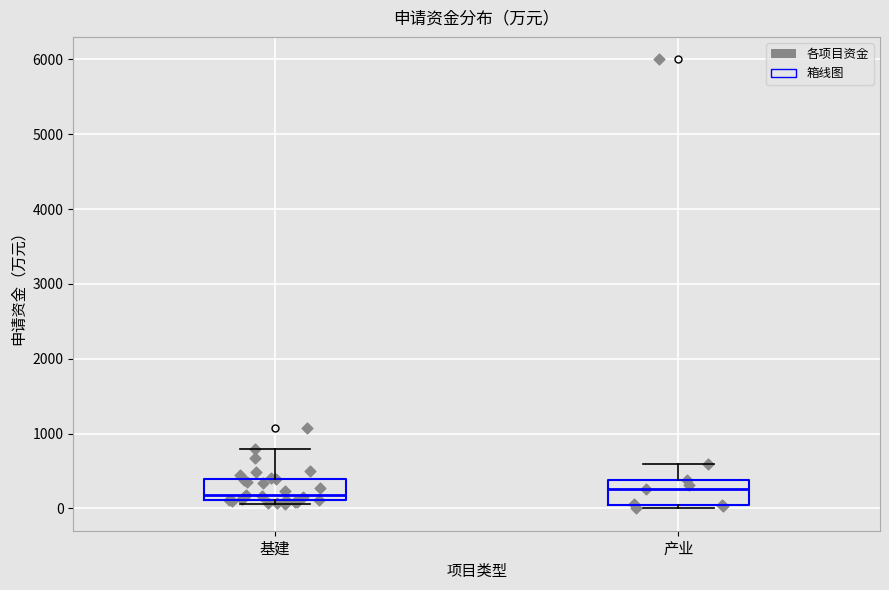

Reading left to right, transcribe this box plot: for each box, give where its median line is, the range the box spans, and where its two whiskers end, as read against the y-axis. The values are not printed on the chart, so give them approximately, as read against the axis.

基建: median 200, box 100 to 400, whiskers 100 (just below the box's lower edge) to 800
产业: median 300, box 100 to 400, whiskers 0 to 600